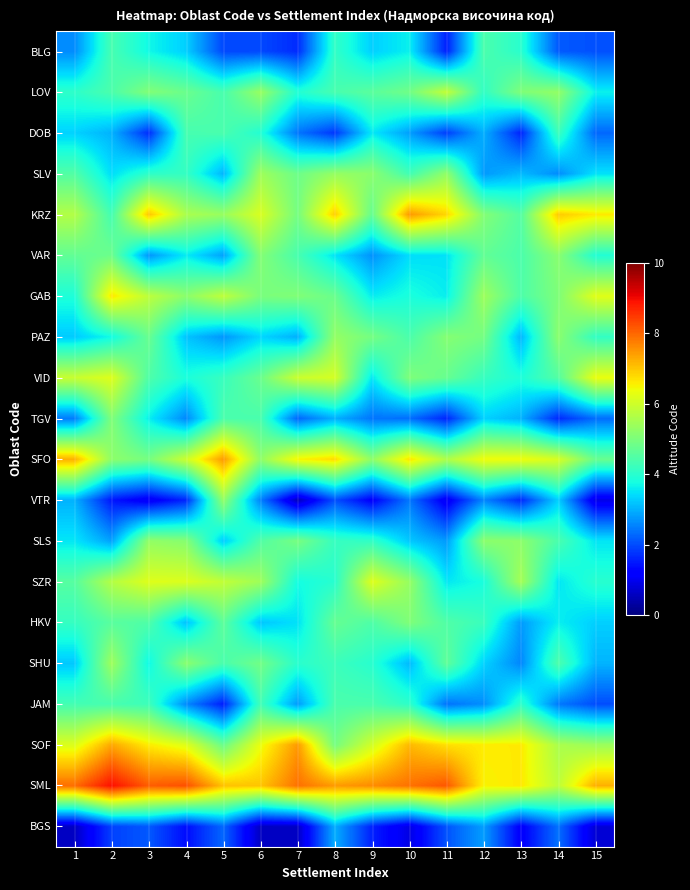

At which category does the chart reach its peak across all series?

2